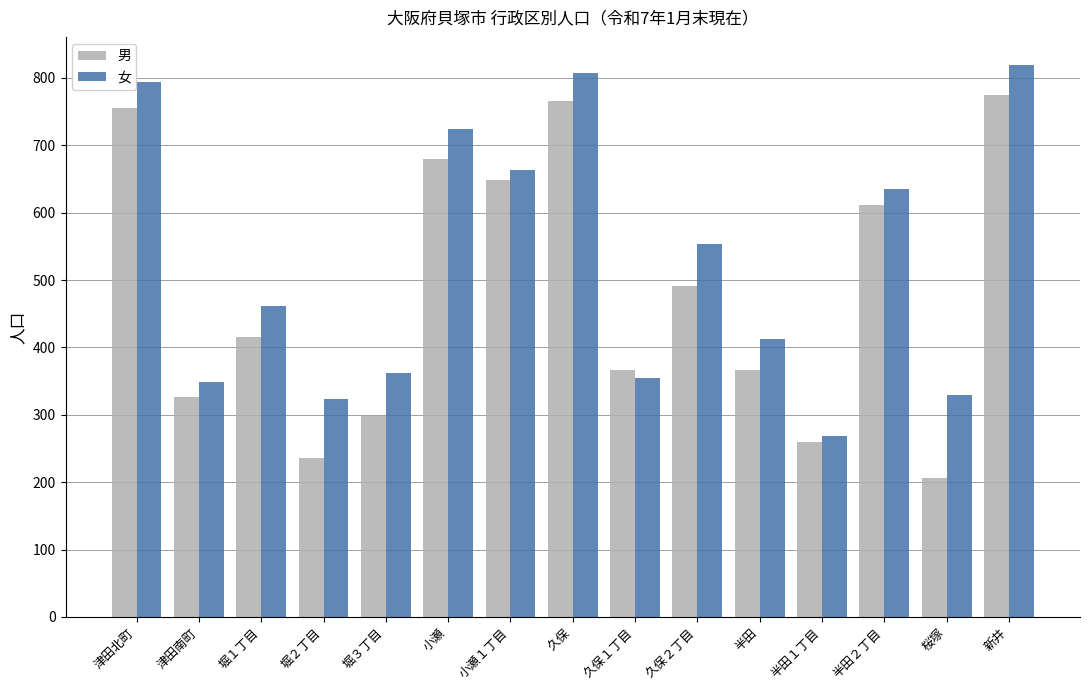

What is the total value across all series at 堀２丁目?

559